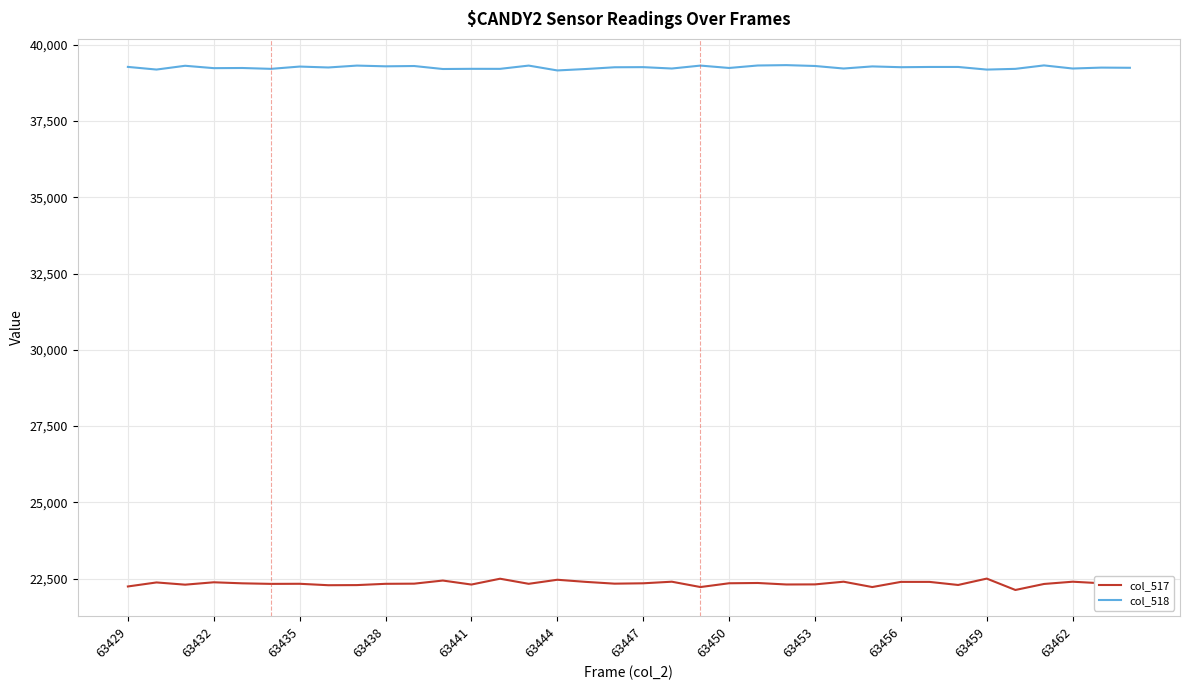

List the series in order of their peak value, highest first.

col_518, col_517